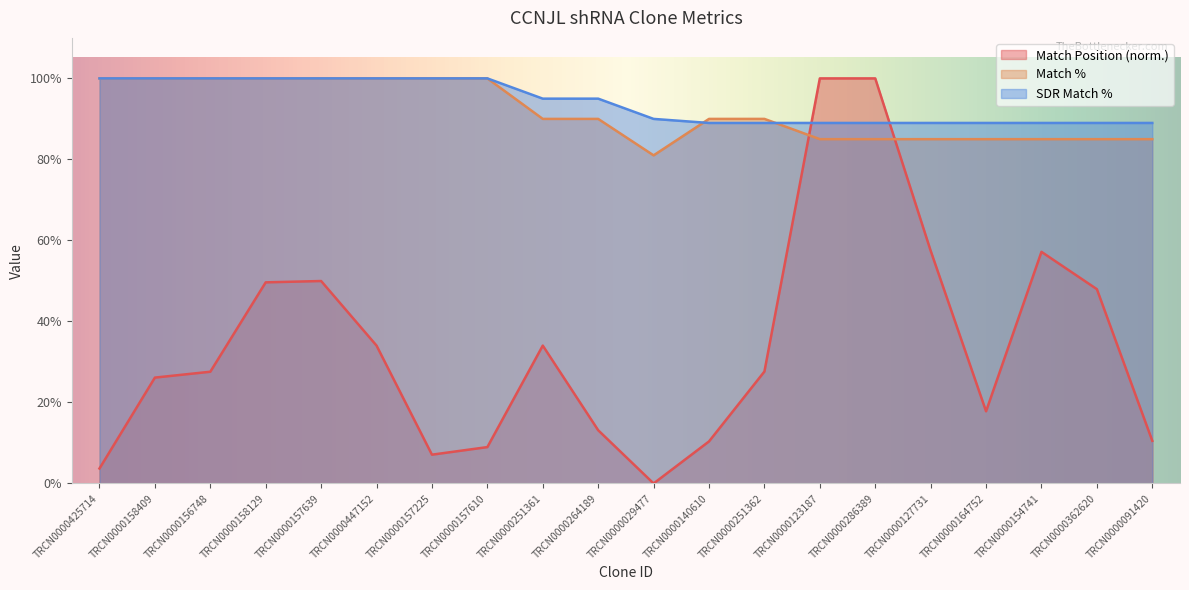

Which series has the widest spread of values?

Match Position (norm.)